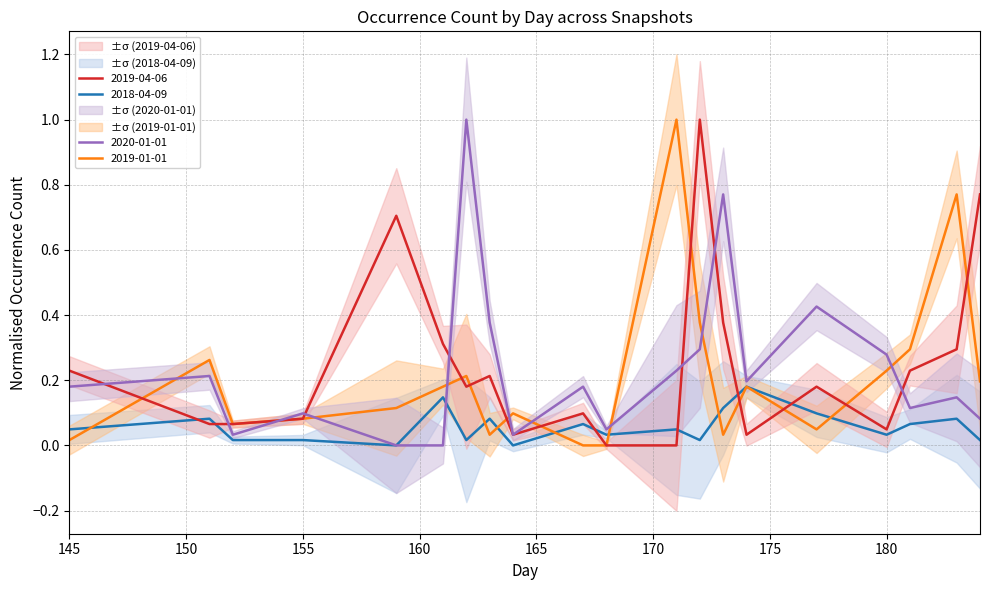

Reading right to left, what are all the values shown in this chart?

2018-04-09: 0.0	0.1	0.1	0.0	0.1	0.2	0.1	0.0	0.0	0.0	0.1	0.0	0.1	0.0	0.1	0.0	0.0	0.0	0.1	0.0
2019-01-01: 0.2	0.8	0.3	0.2	0.0	0.2	0.0	0.4	1.0	0.0	0.0	0.1	0.0	0.2	0.2	0.1	0.1	0.1	0.3	0.0
2019-04-06: 0.8	0.3	0.2	0.0	0.2	0.0	0.4	1.0	0.0	0.0	0.1	0.0	0.2	0.2	0.3	0.7	0.1	0.1	0.1	0.2
2020-01-01: 0.1	0.1	0.1	0.3	0.4	0.2	0.8	0.3	0.2	0.0	0.2	0.0	0.4	1.0	0.0	0.0	0.1	0.0	0.2	0.2